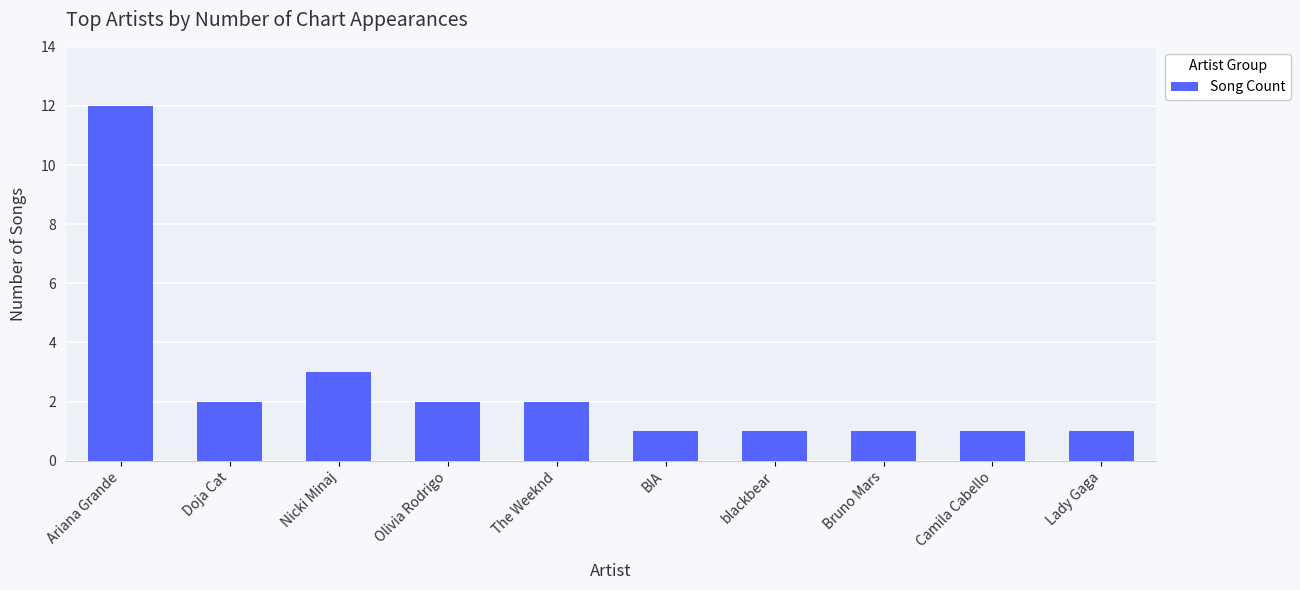

At which label does the data first exceed 2?

Ariana Grande